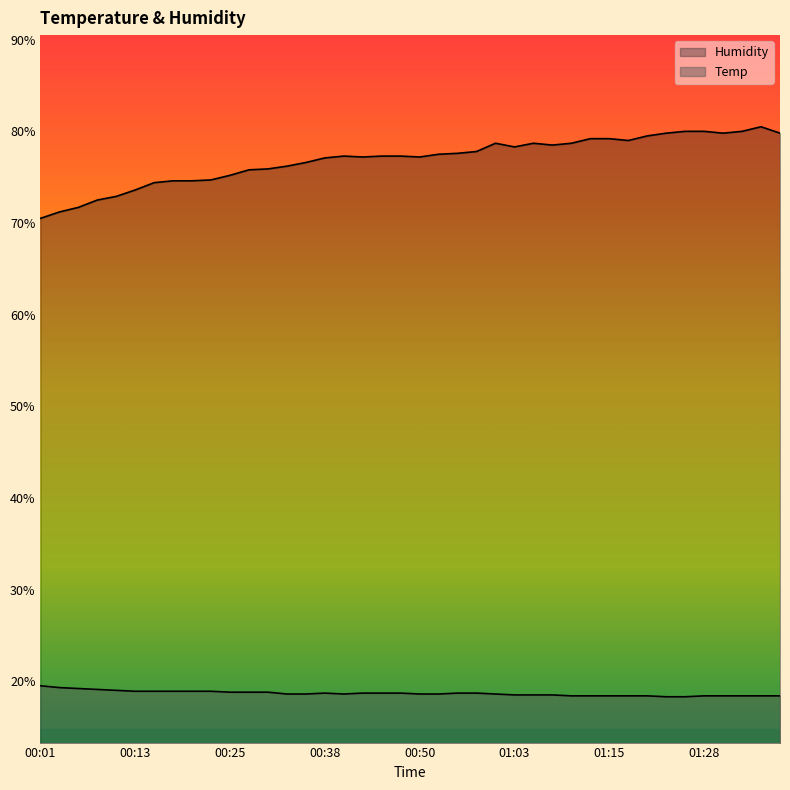

True or false: Temp has a value of 13.0 at 00:38.

False